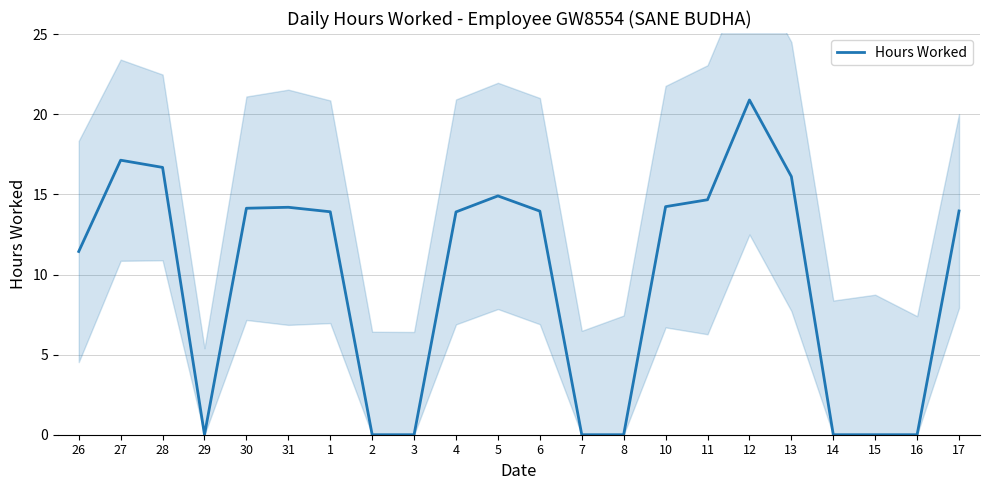

The chart shows a value of 25.8 at 5. True or false?

False